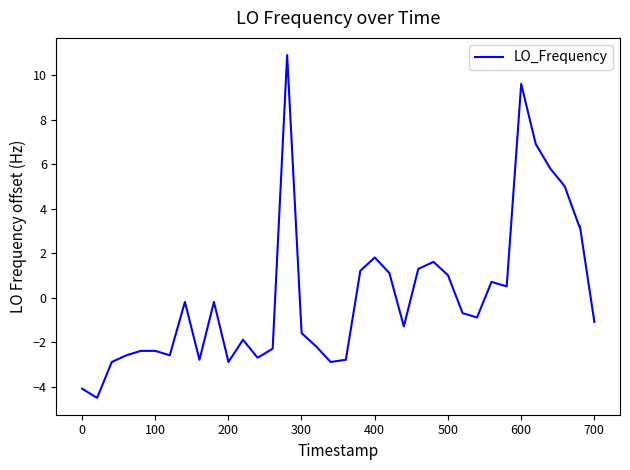

How many values exceed 0?

16